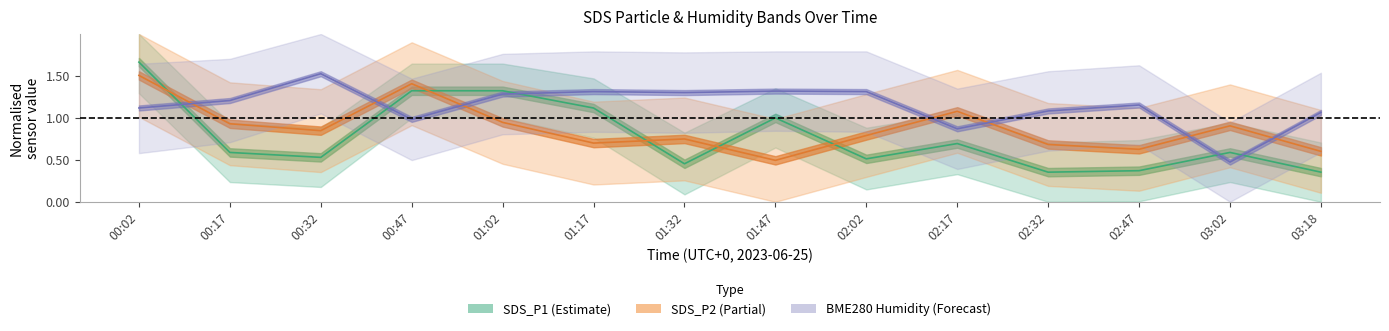

Which label corresponds to the smallest value in the chart?

02:32